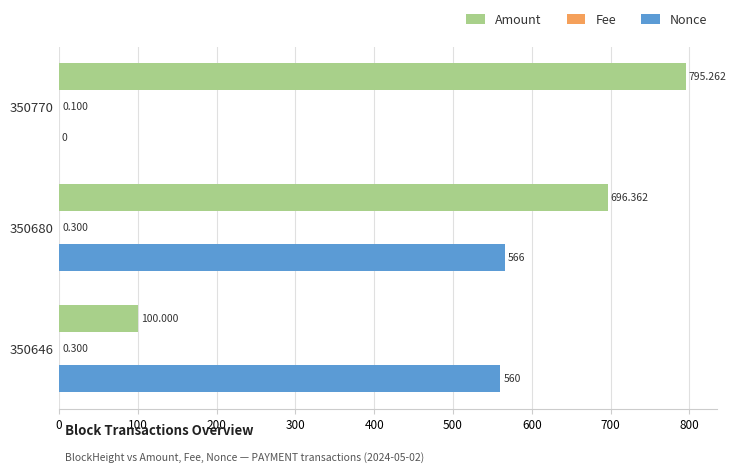

Which series has the largest total across all categories?

Amount